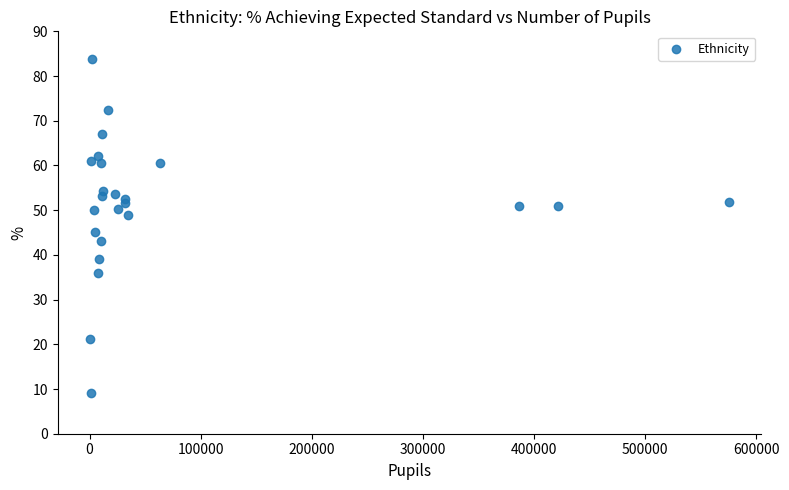

What is the range of Y values (max minus min)?

74.7